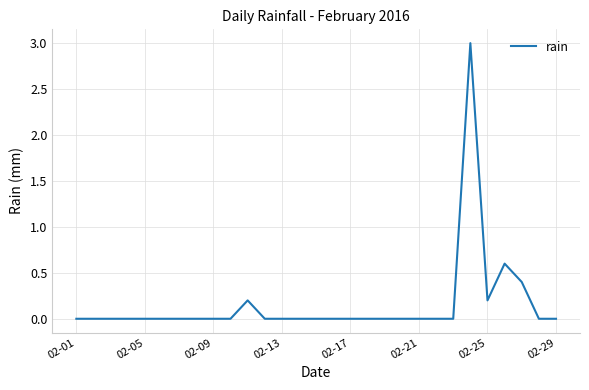

What is the difference between the maximum and minimum values?

3.0